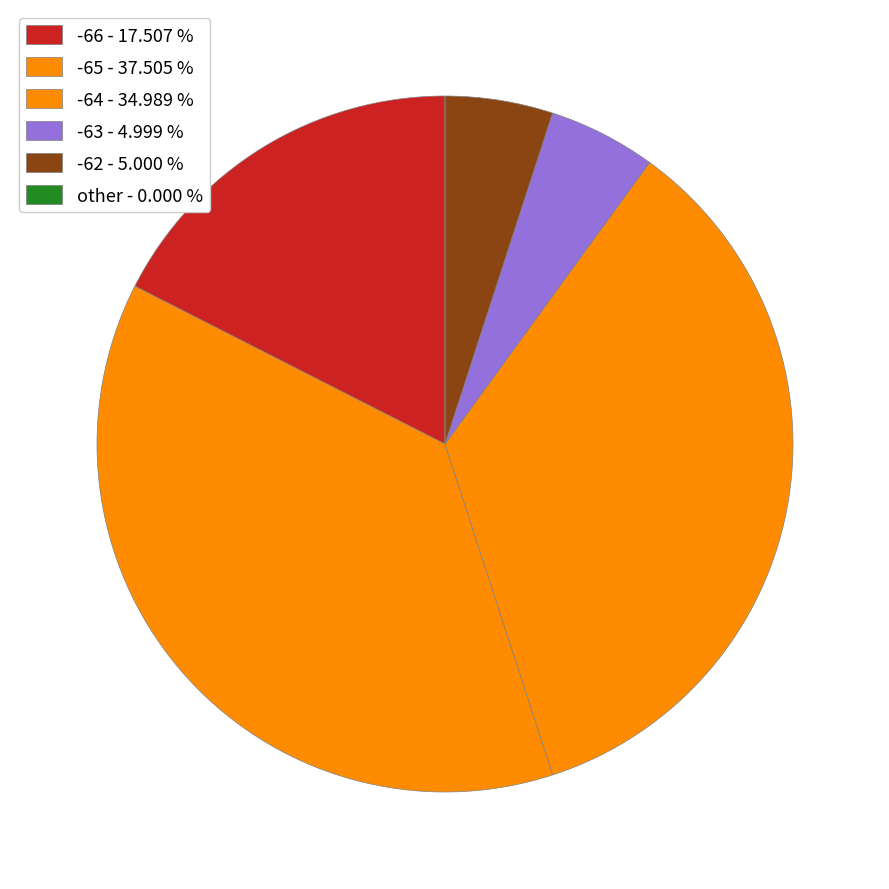

Is there a majority slice in this chart?

No